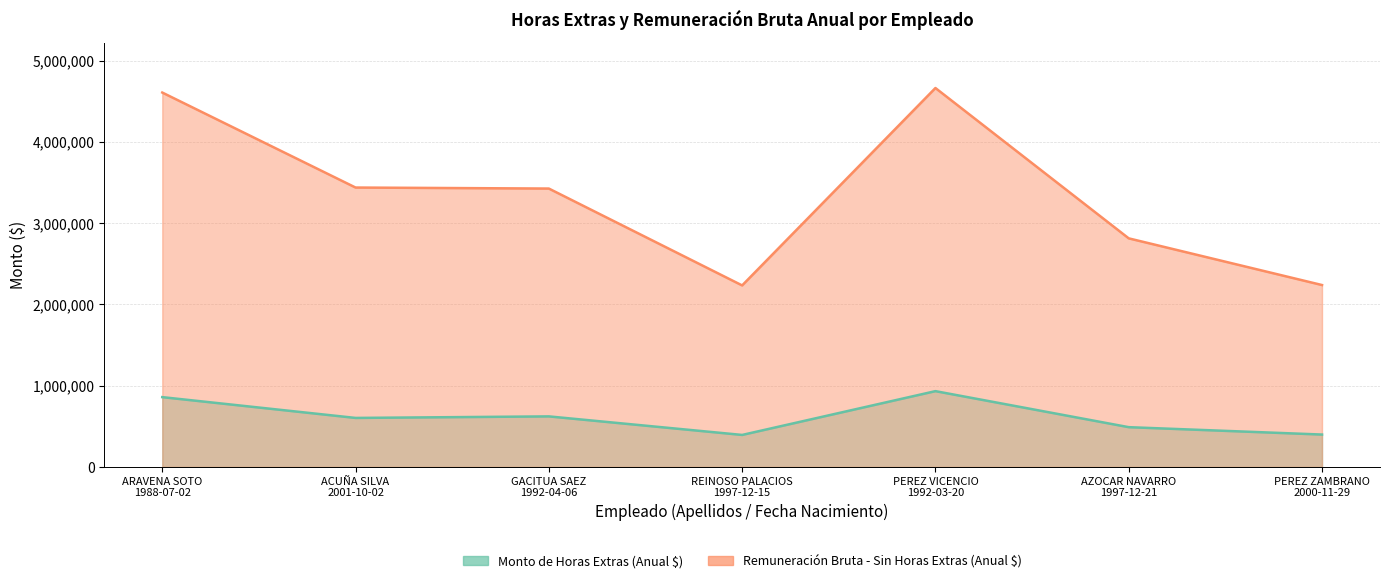

What is the difference between the maximum and minimum values in the Remuneración Bruta - Sin Horas Extras (Anual $) series?

2429247